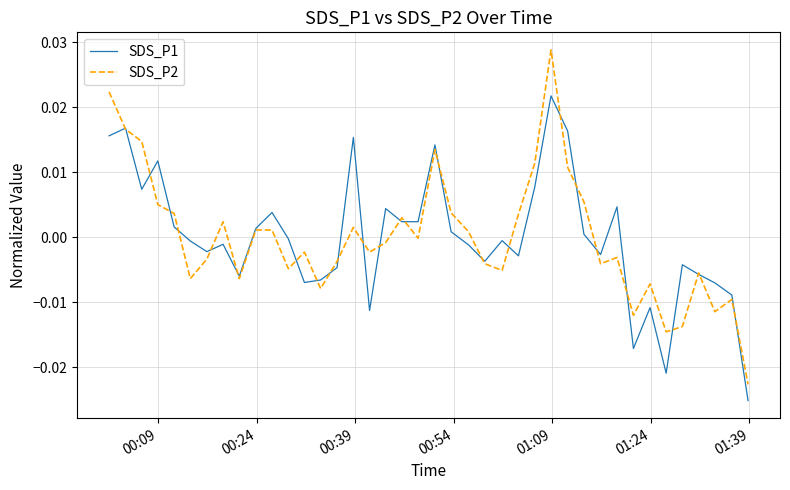

In SDS_P2, how many points are lower than both neighbors (excluding endpoints)?

11